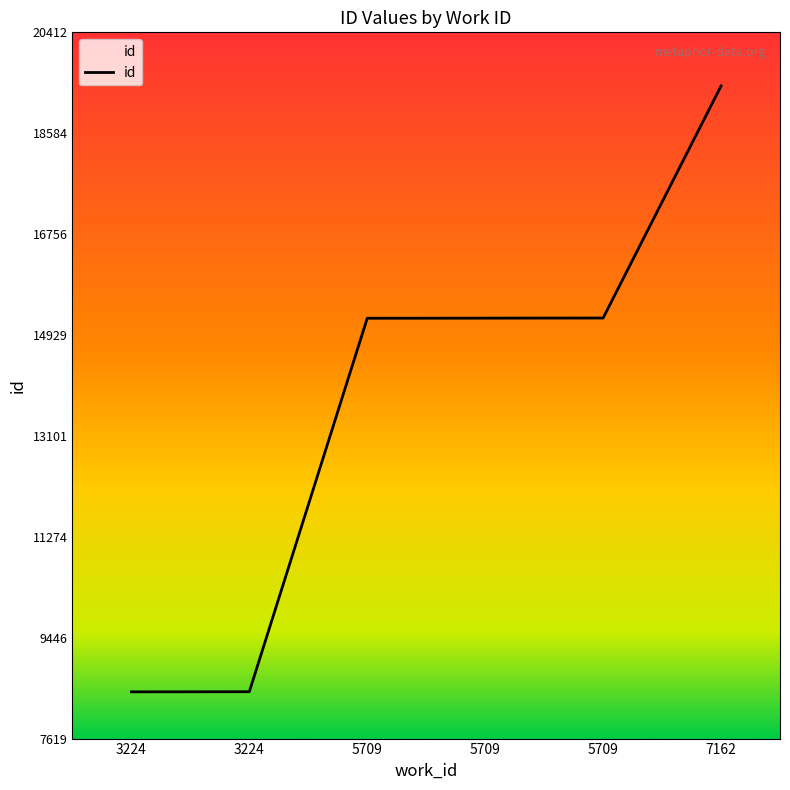

Does the chart have visible grid lines?

No